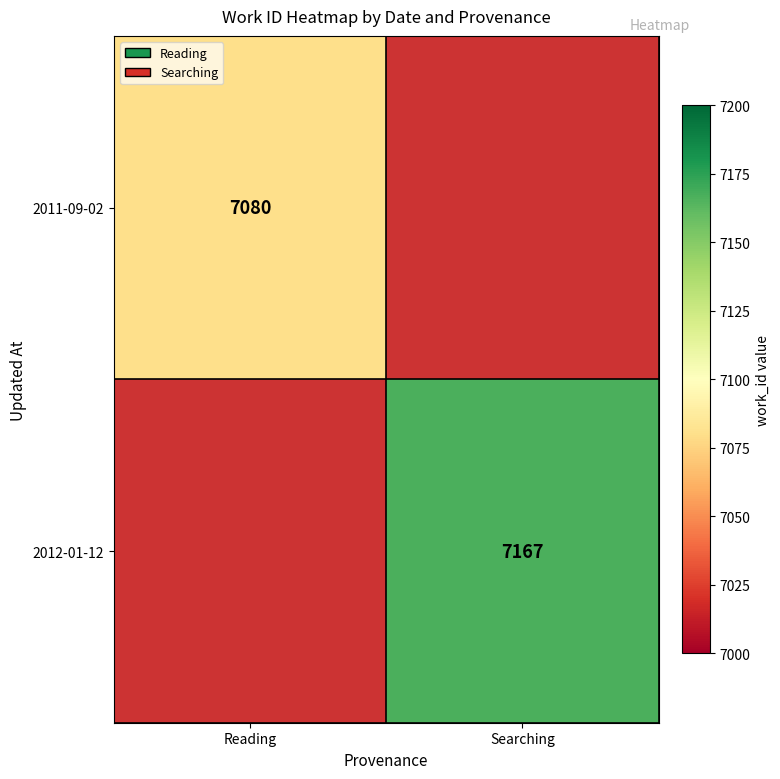

The 2012-01-12 series shows 4234.5 at Searching. True or false?

False